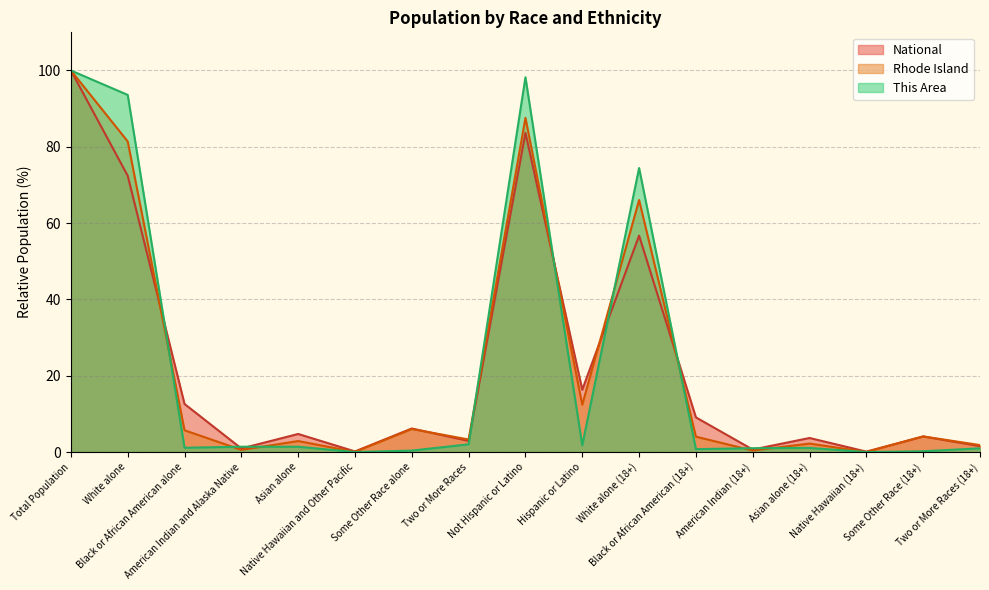

What are all the series names shown in the legend?

National, Rhode Island, This Area